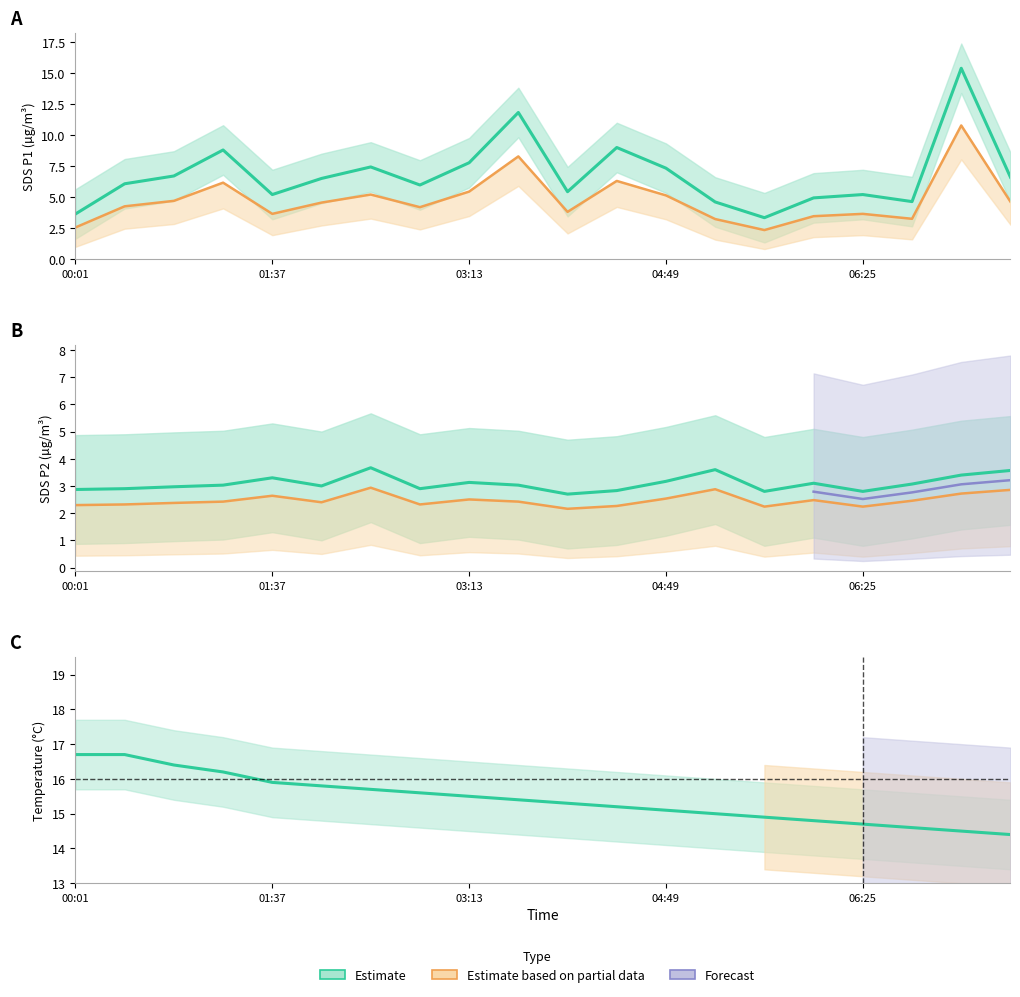

Which series changed the most between 03:13 and 9?

SDS_P1